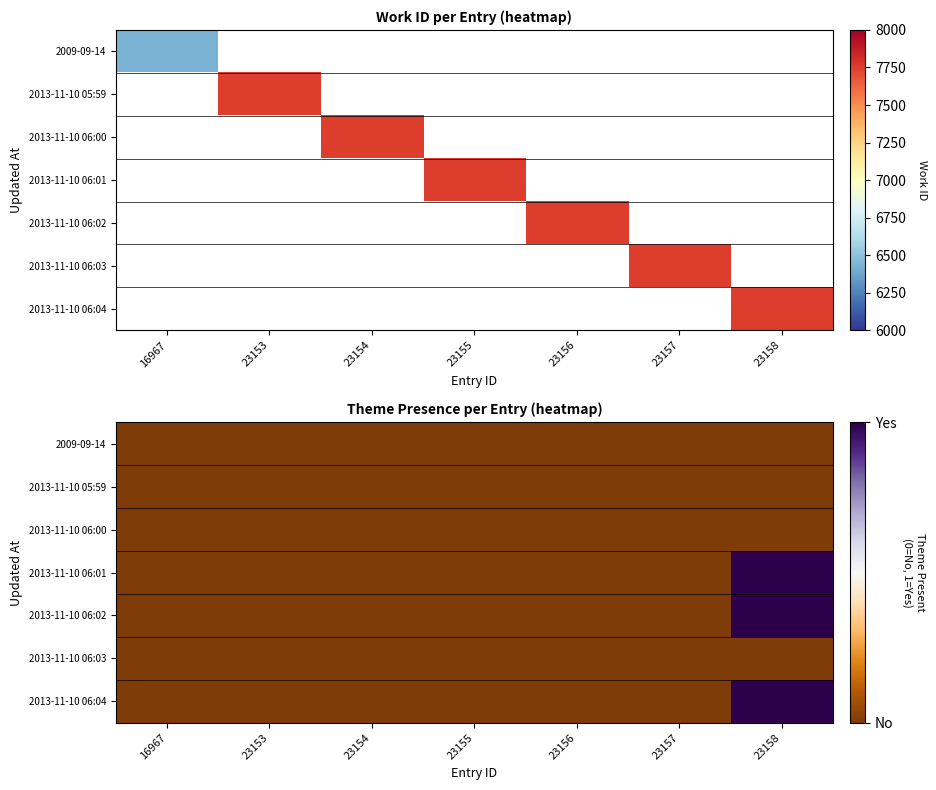

Which series changed the most between 16967 and 23155?

2009-09-14